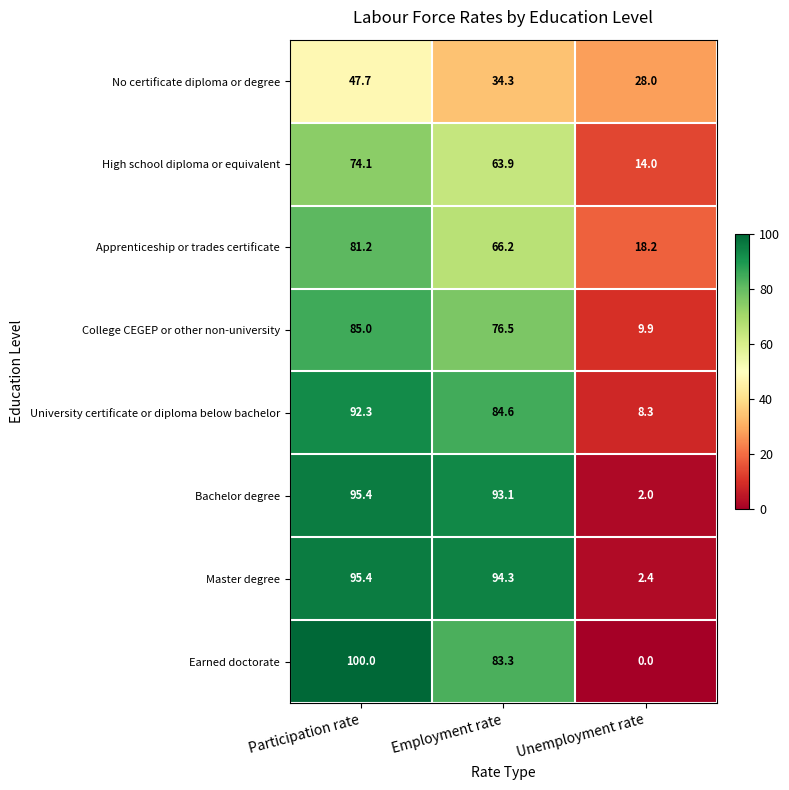

How many series are shown in this chart?

8